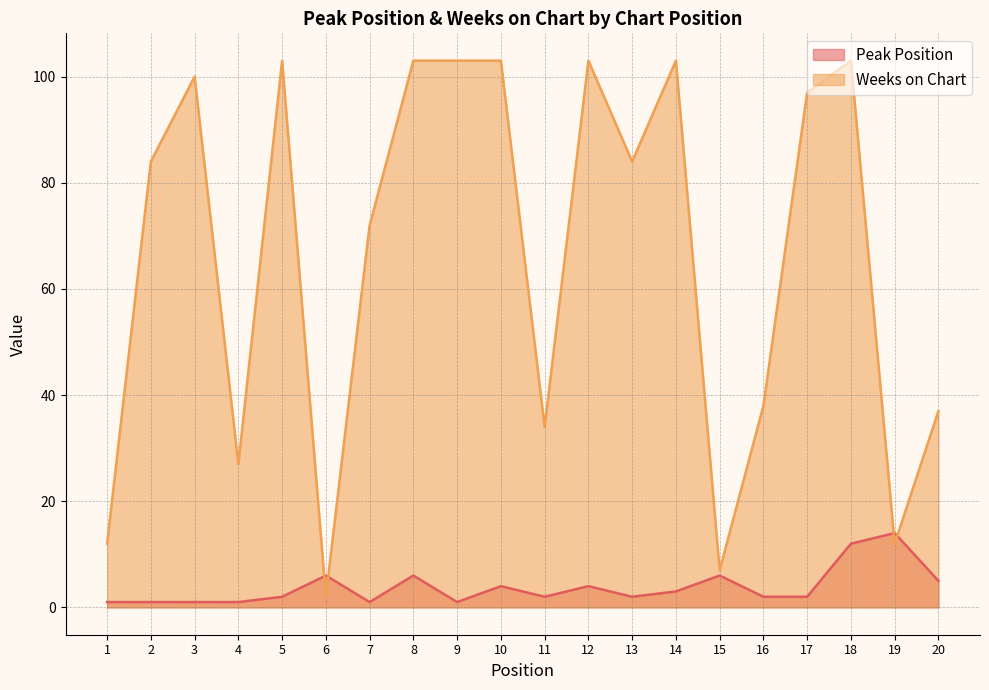

Which series changed the most between 6 and 20?

Weeks on Chart